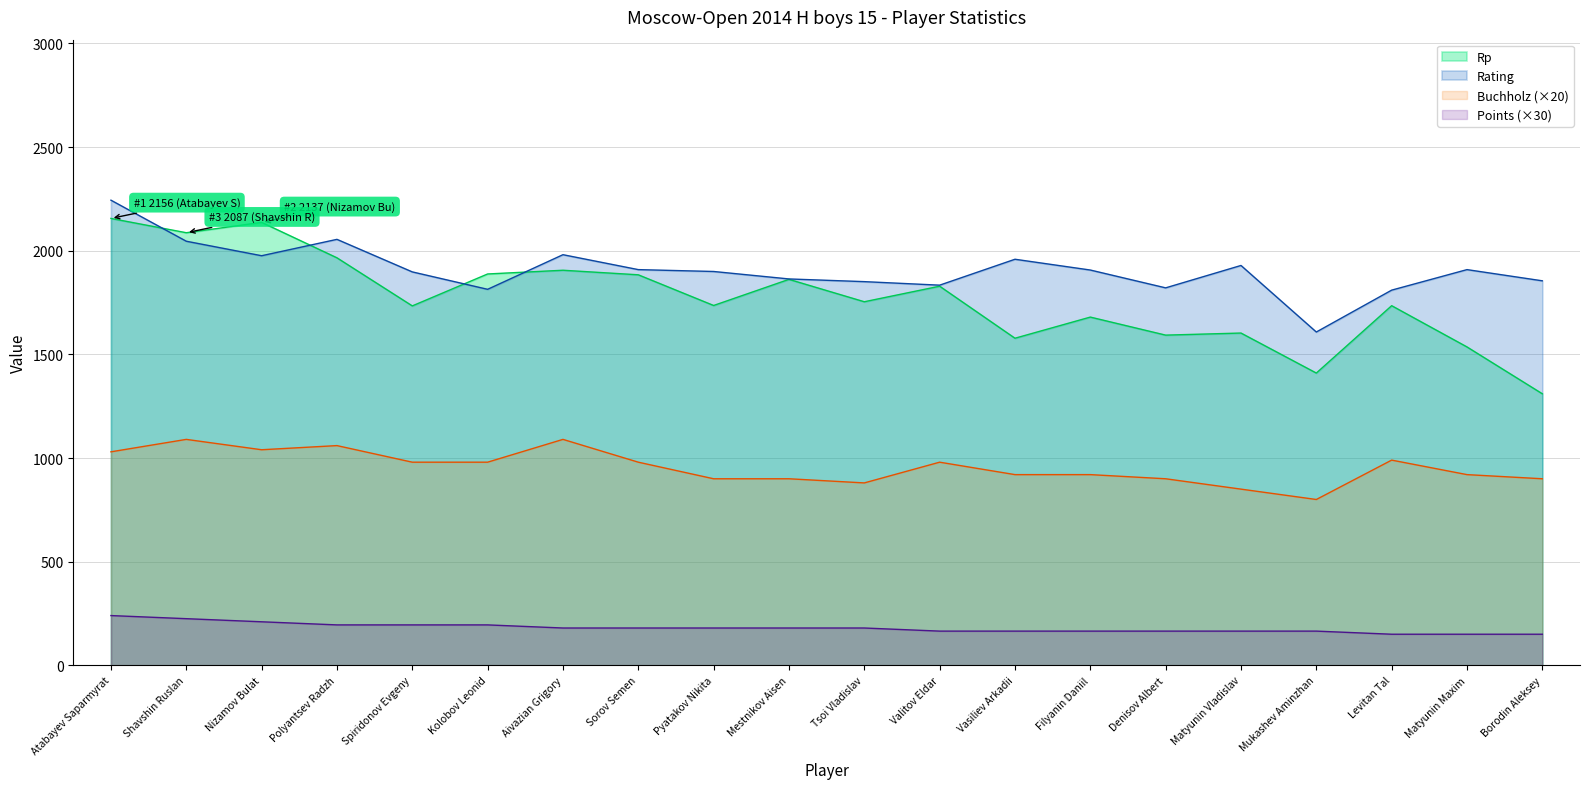

What is the difference between the maximum and minimum values in the Buchholz series?

290